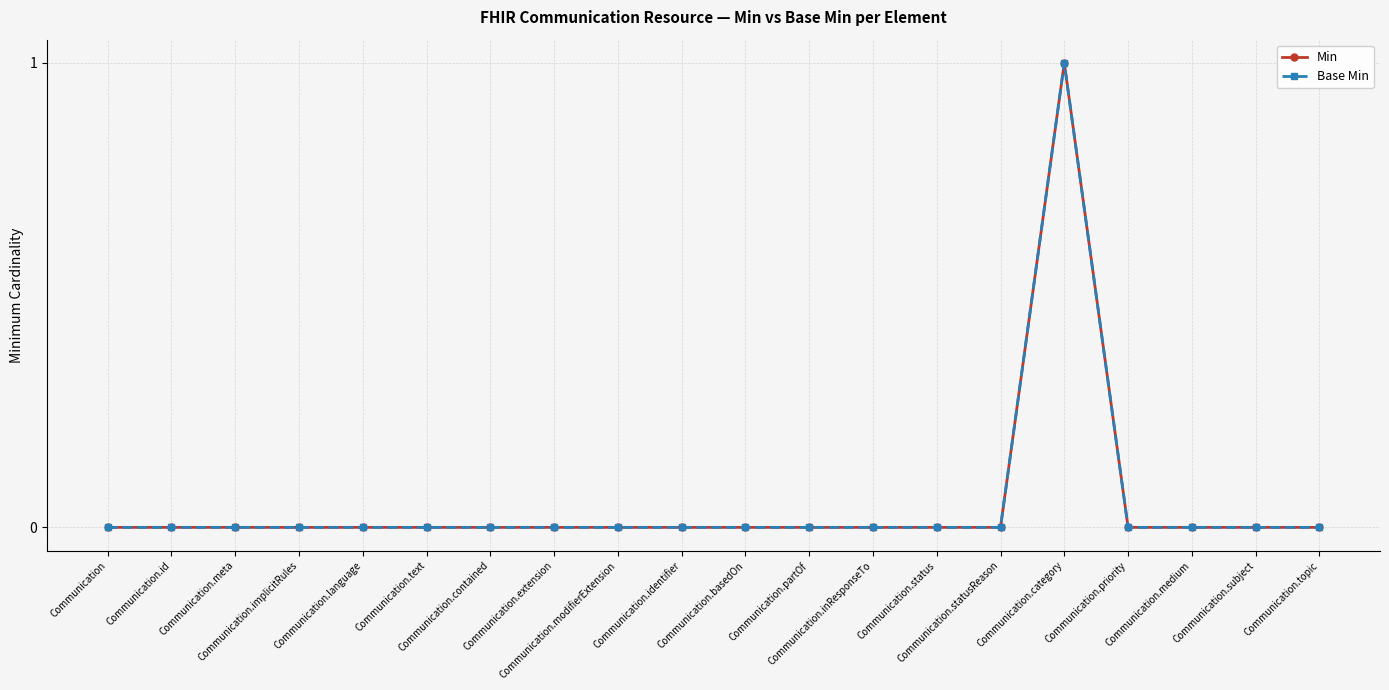

Is this an area chart (filled region under the line)?

No